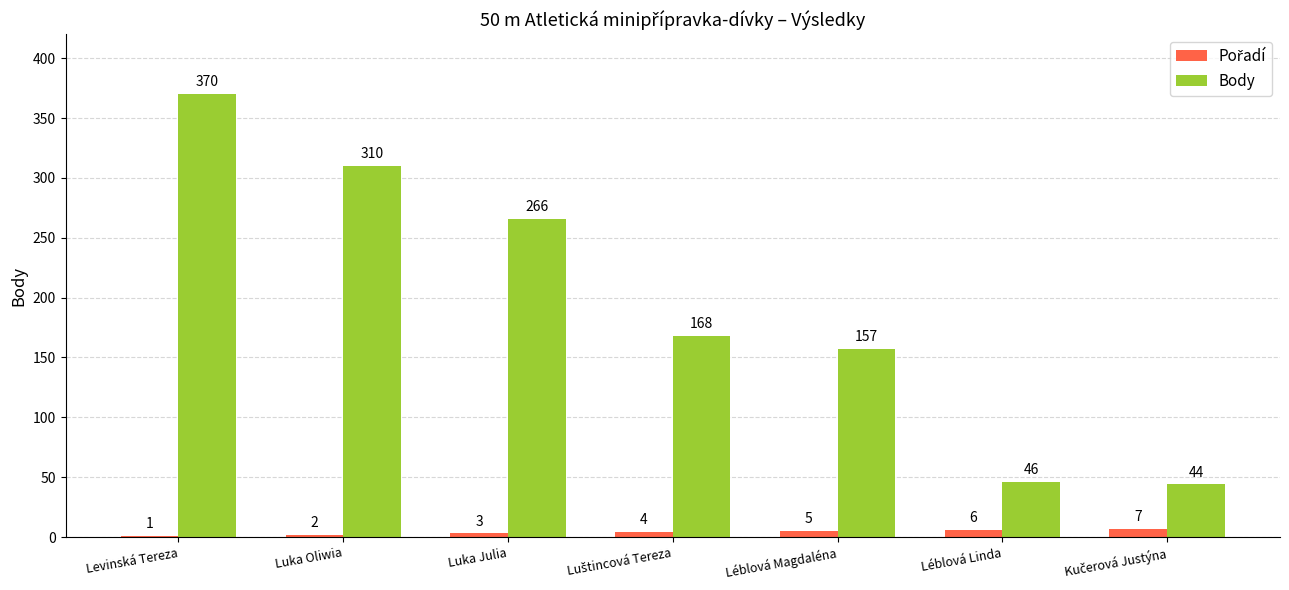

How many series are shown in this chart?

2